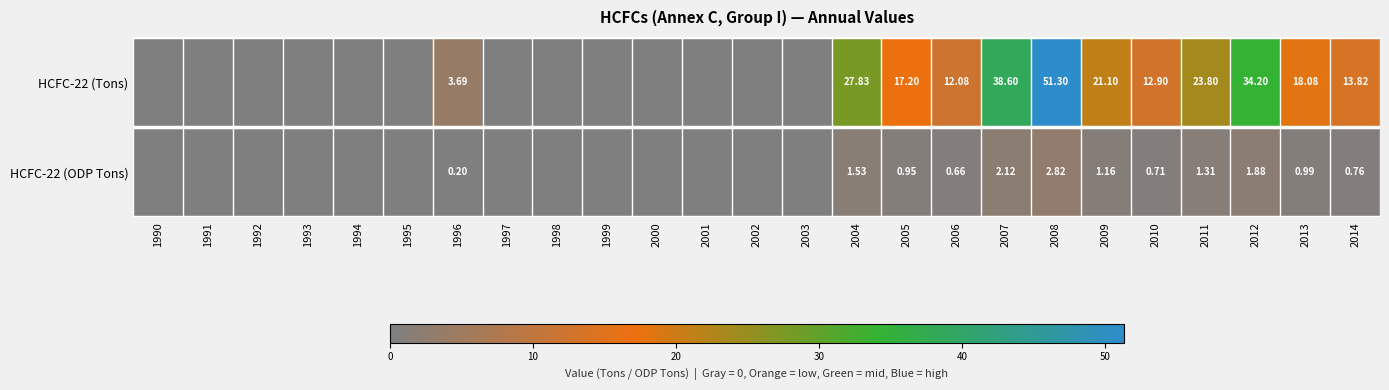

How many positive values does the HCFC-22 (ODP Tons) series have?

12